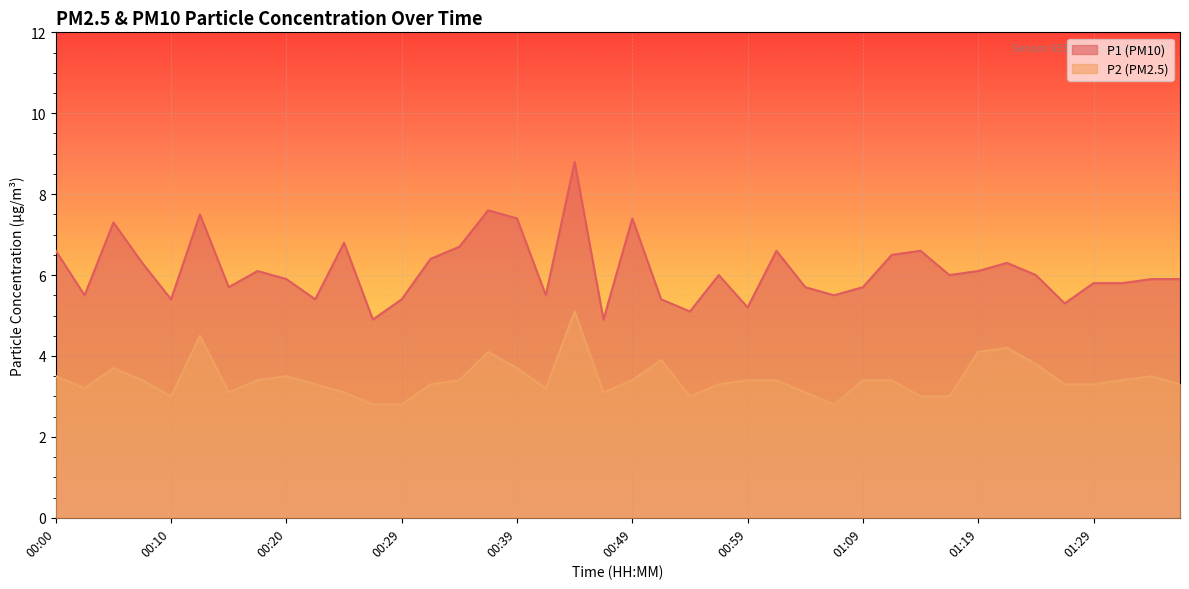

Which series has the largest total across all categories?

P1